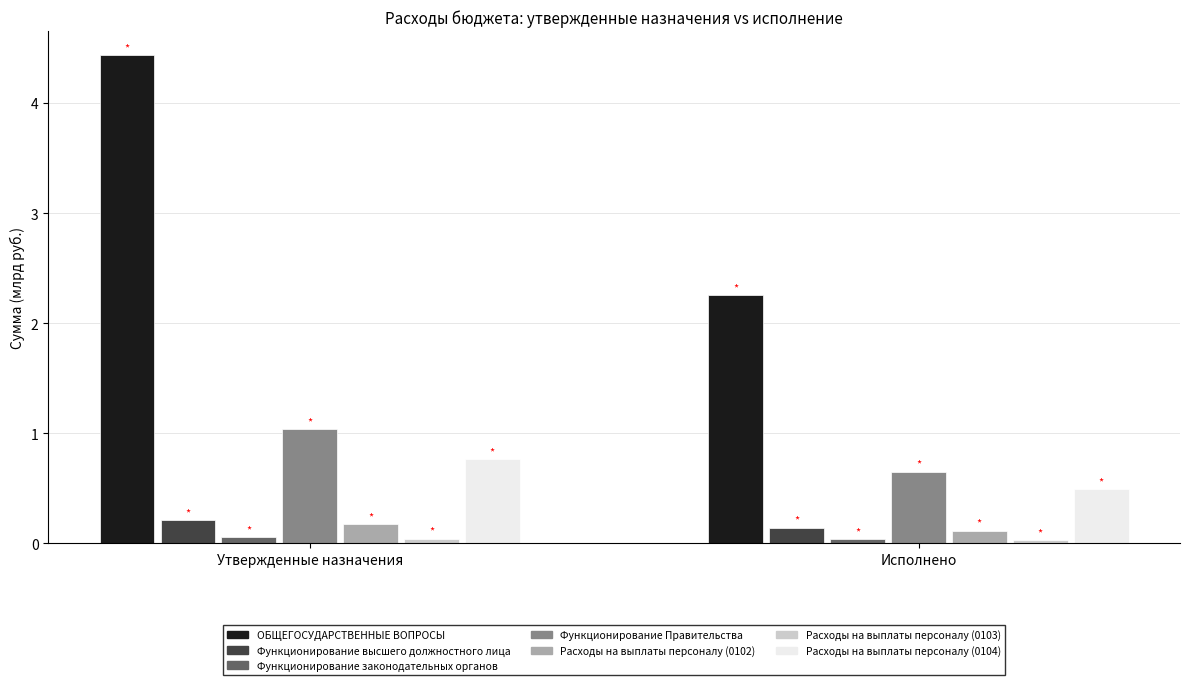

What is the greatest value displayed?

4.4